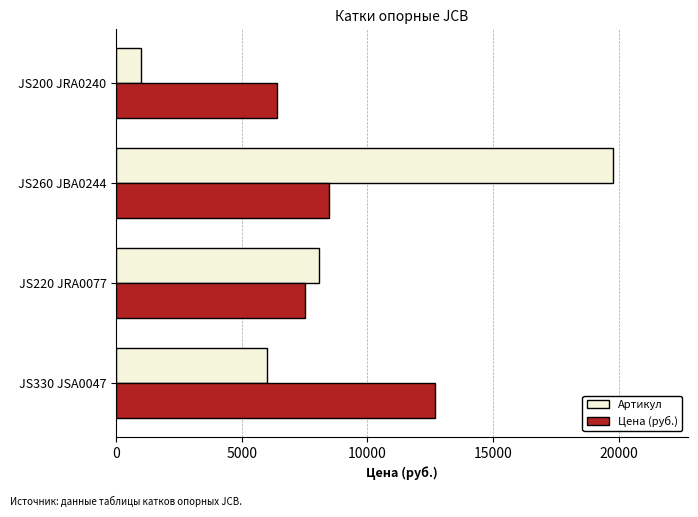

At which category is the sum across all series the highest?

JS260 JBA0244